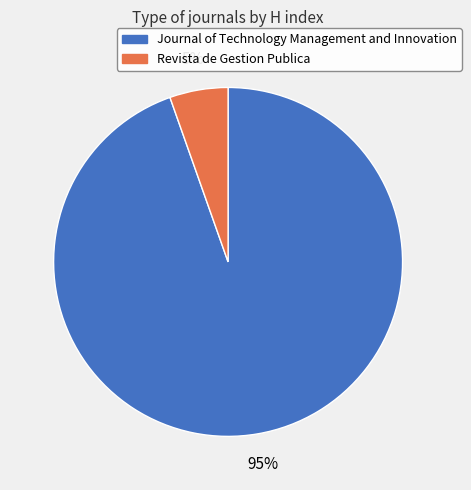

Is the sum of Journal of Technology Management and Innovation and Revista de Gestion Publica greater than half?

Yes